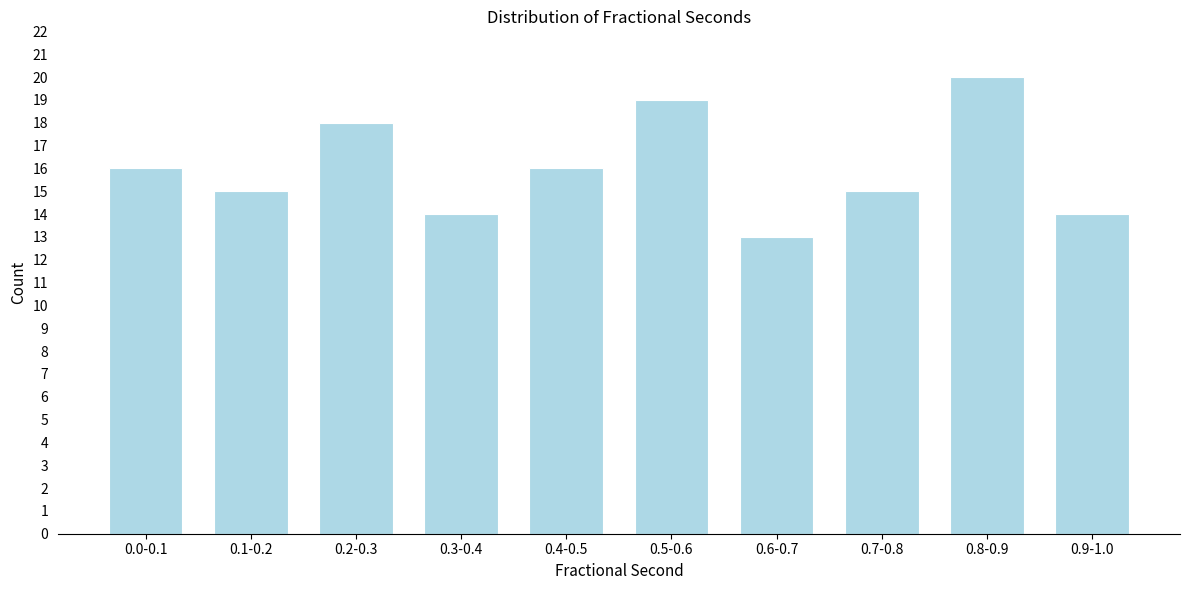

Reading left to right, transcribe all the data shown in this chart.

16	15	18	14	16	19	13	15	20	14